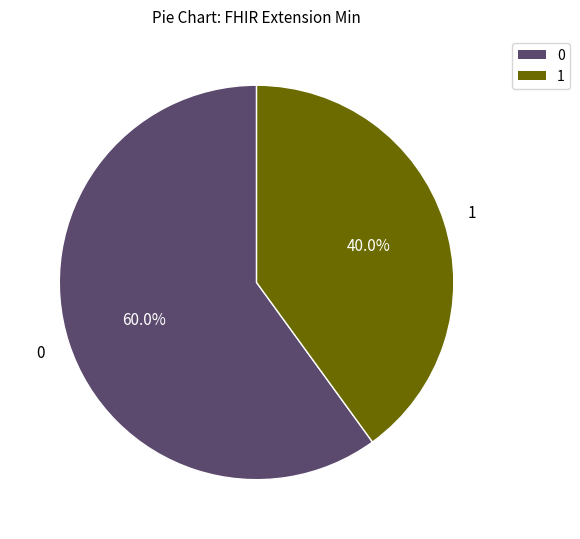

Does any single category account for the majority?

Yes